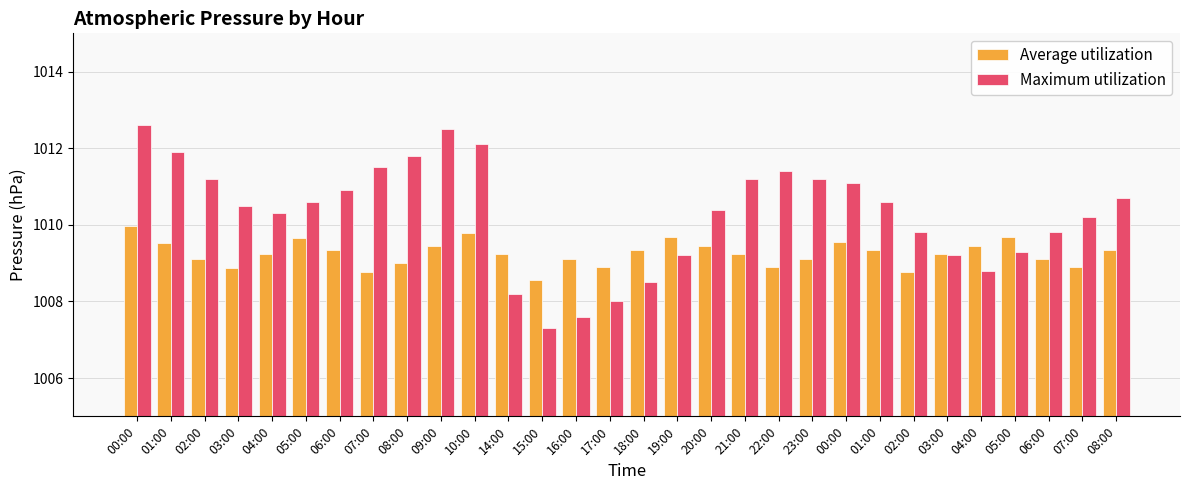

What is the difference between the Maximum utilization values at 09:00 and 16:00?

4.9